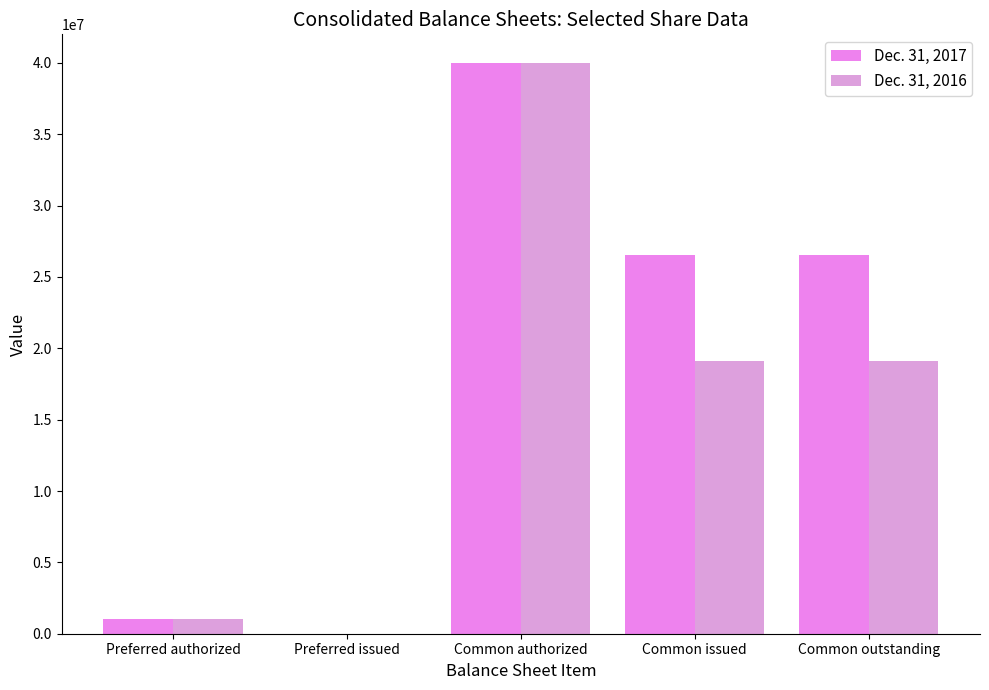

Which label corresponds to the largest value in the chart?

Common authorized